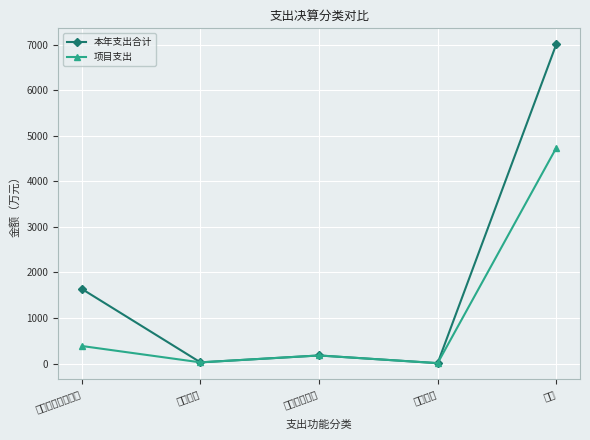

Reading left to right, what are all the values shown in this chart?

本年支出合计: 一般公共服务支出=1639.2	国防支出=26.0	公共安全支出=177.6	教育支出=8.7	合计=7012.1
项目支出: 一般公共服务支出=385.4	国防支出=26.0	公共安全支出=177.6	教育支出=8.7	合计=4736.8